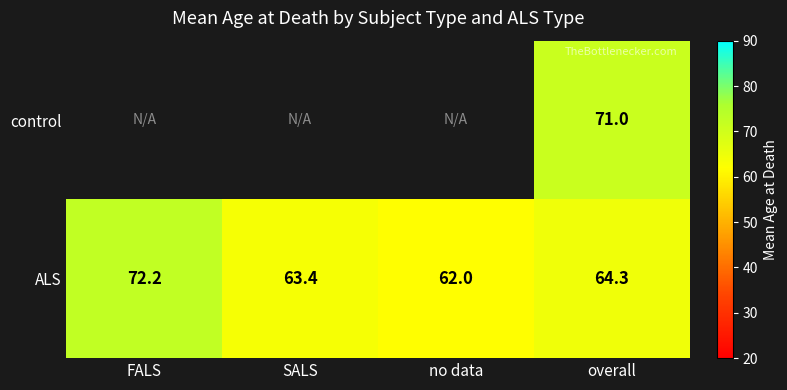

Rank the categories by ALS value from lowest to highest.

no data, SALS, overall, FALS